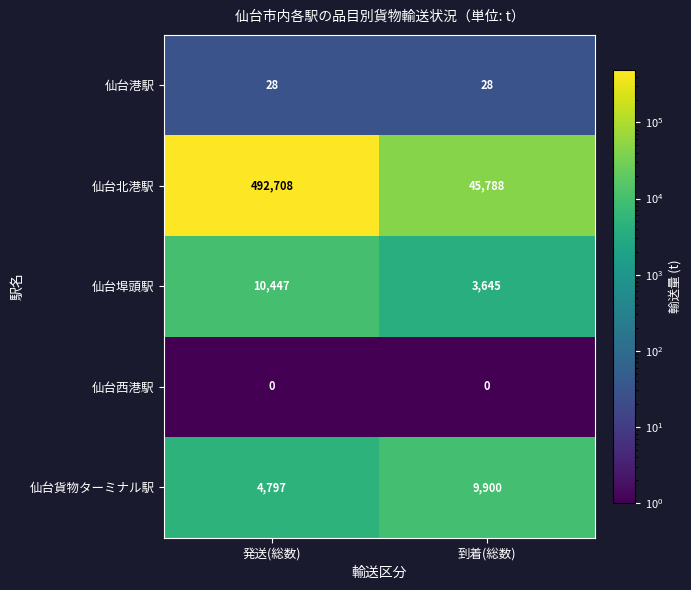

Between 発送(総数) and 到着(総数), which series saw the biggest shift?

仙台北港駅